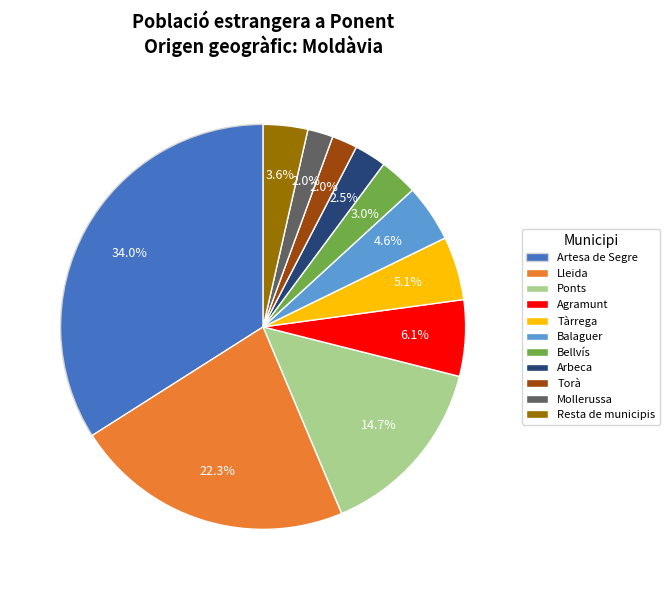

Does Bellvís represent more than half of the total?

No